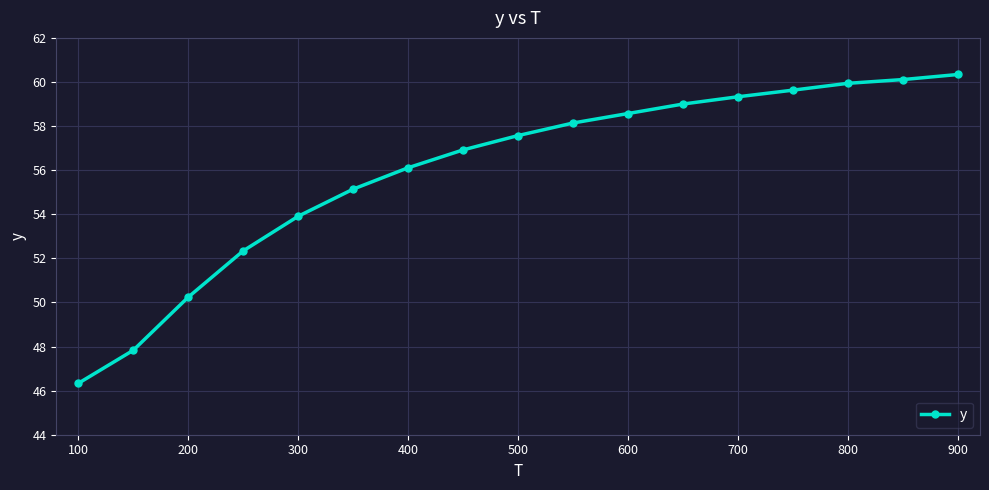

What is the difference between the second highest and minimum values?

13.8